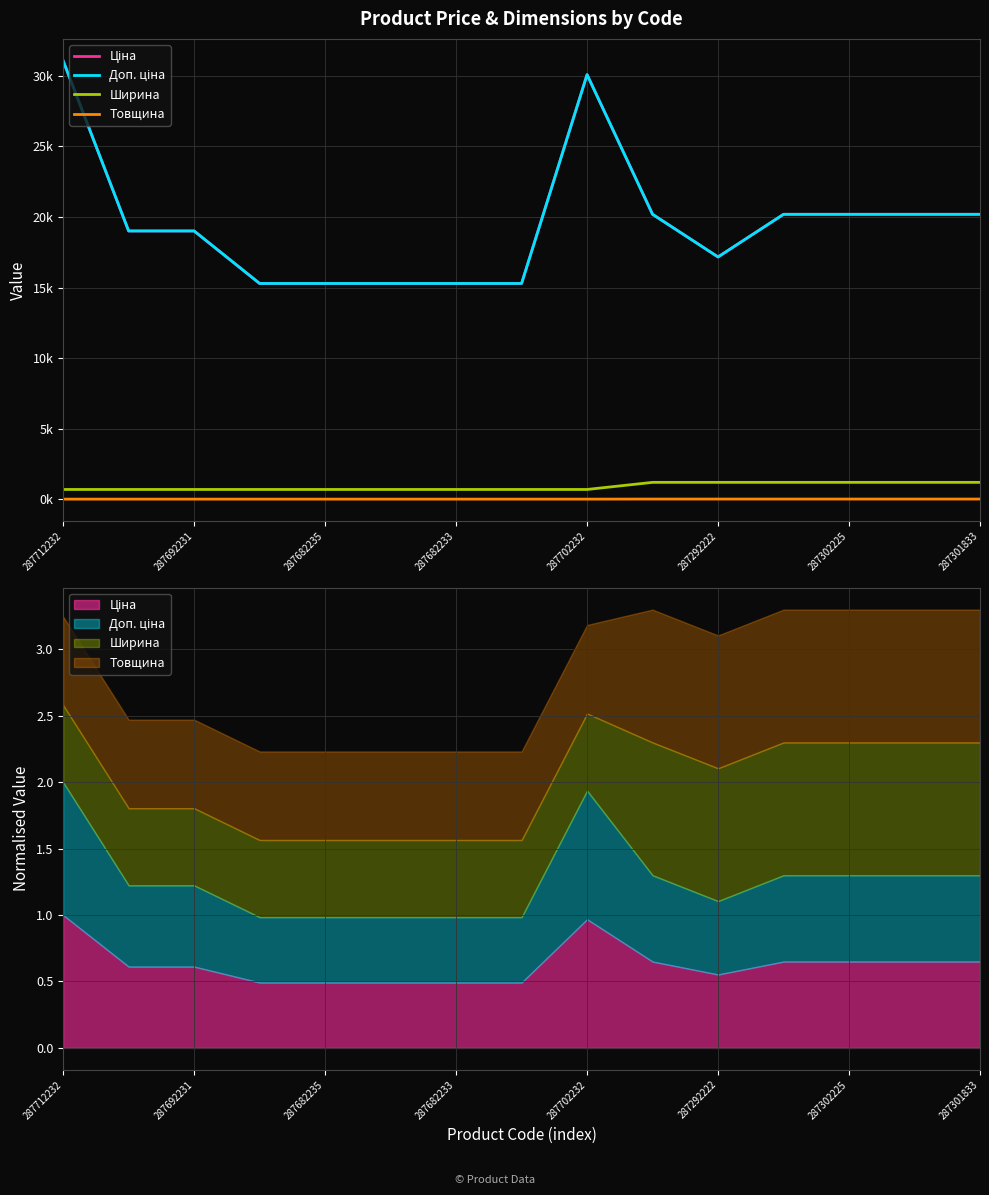

Between 287682233 and 287692231, which is larger?

287692231